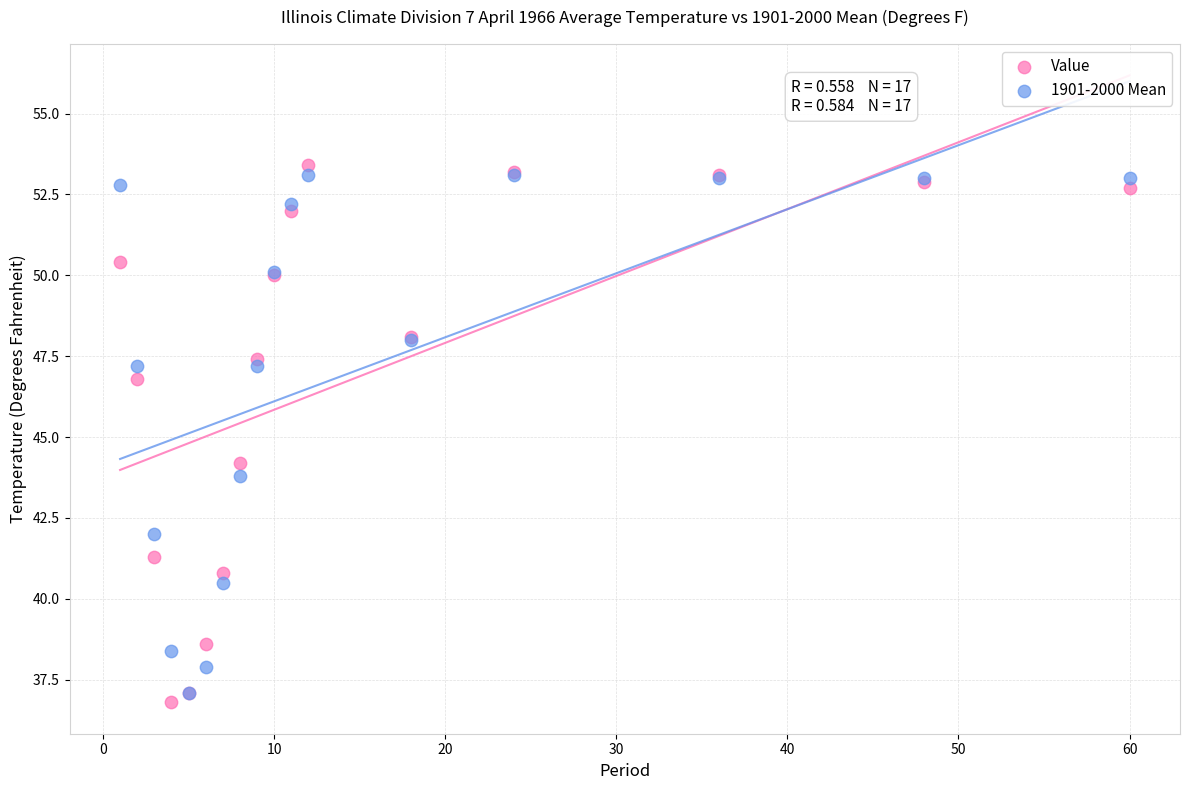

In the Value series, what Y value is closest to 45?

44.2